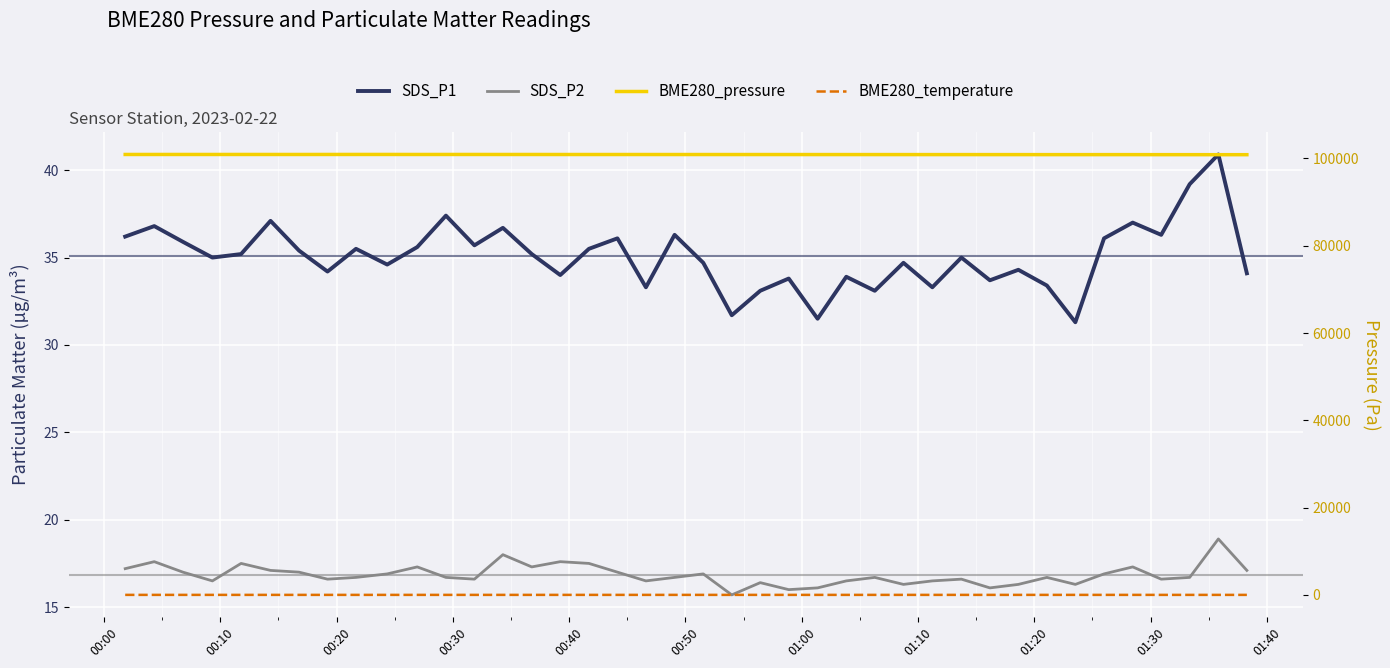

What is the sum of all BME280_temperature values?

331.8